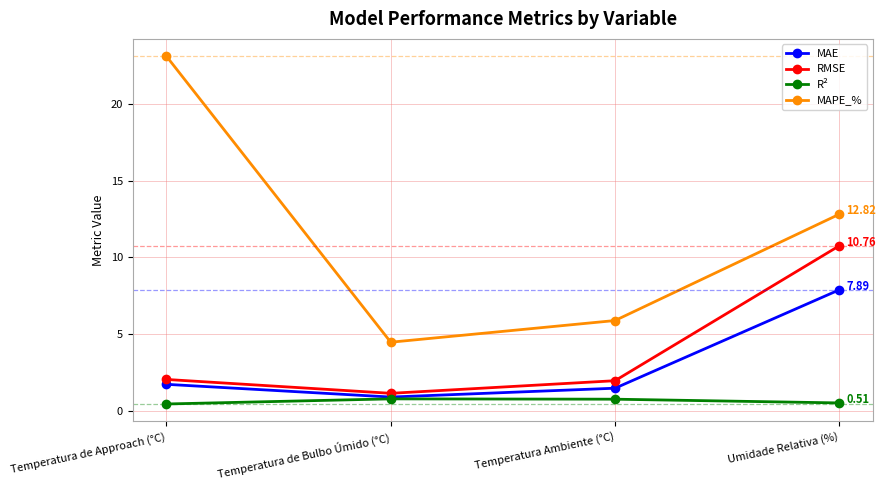

What value does the MAPE_% series have at Temperatura de Approach (°C)?

23.1